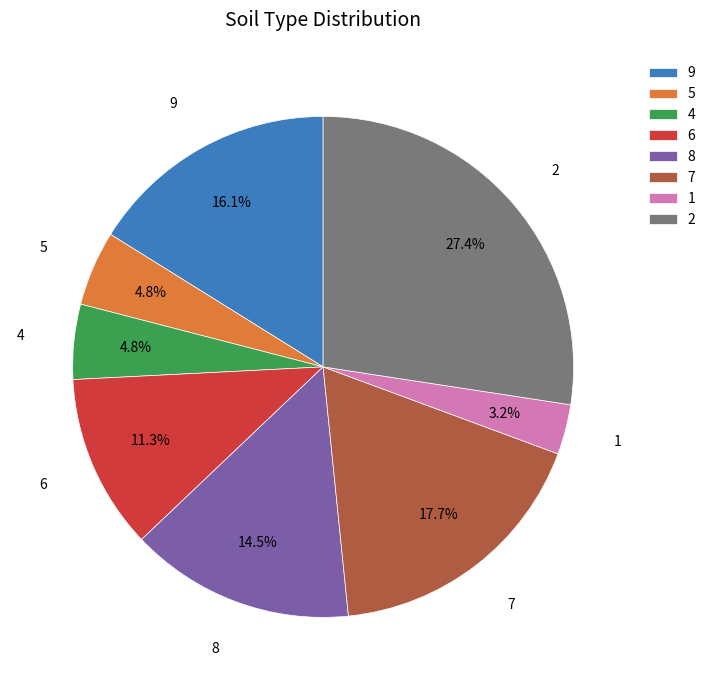

How many segments does this pie chart have?

8